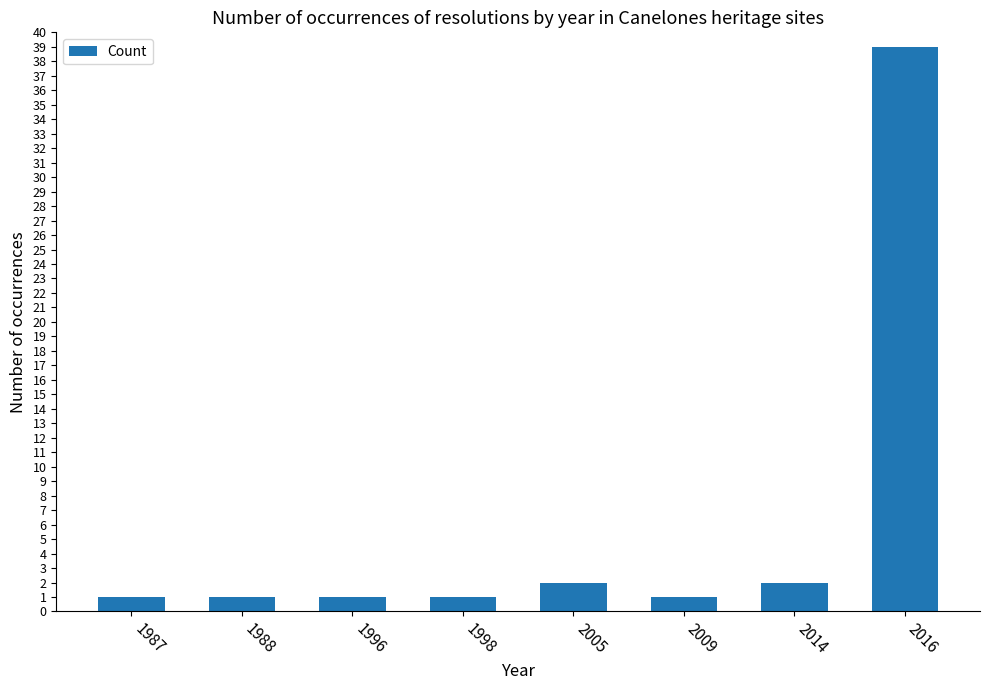

What is the difference between the maximum and second lowest values?

38